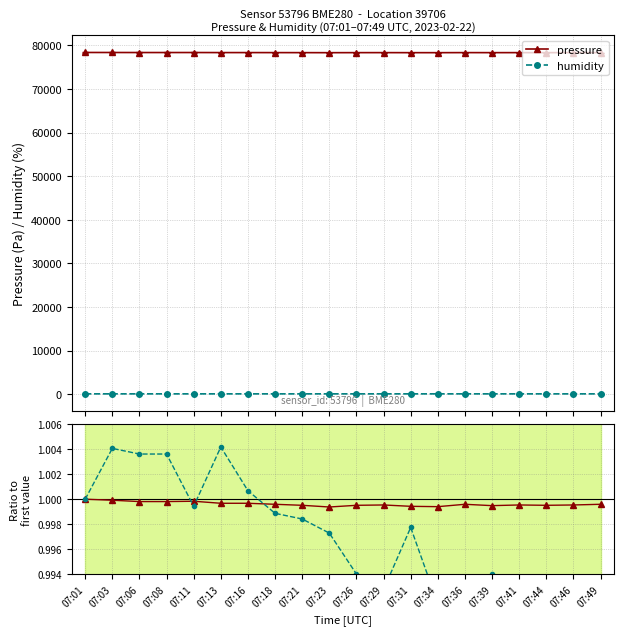

At which label does pressure ratio reach its peak?

07:01